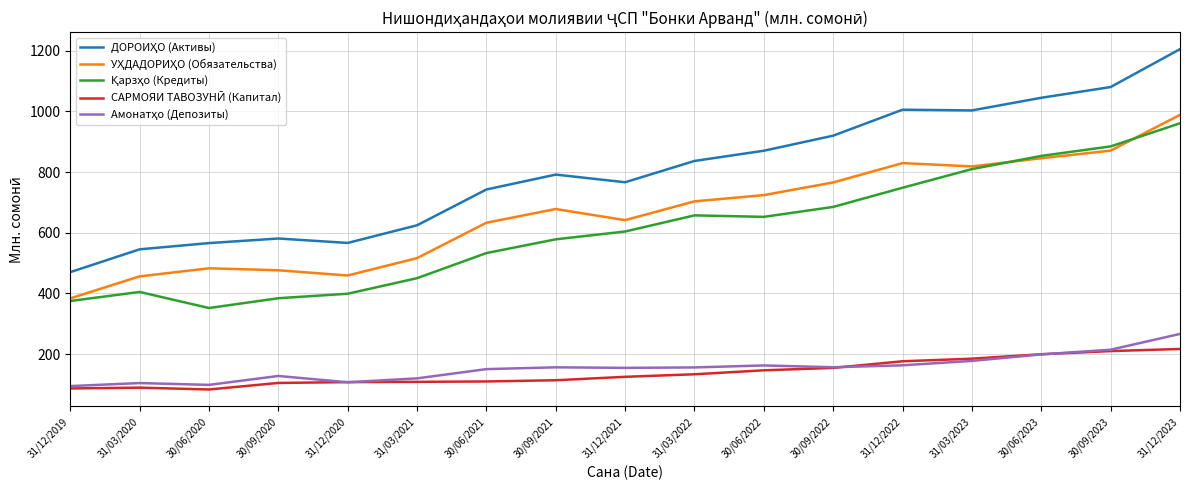

What is the spread (max minus min) of values at 30/09/2022?

765.6